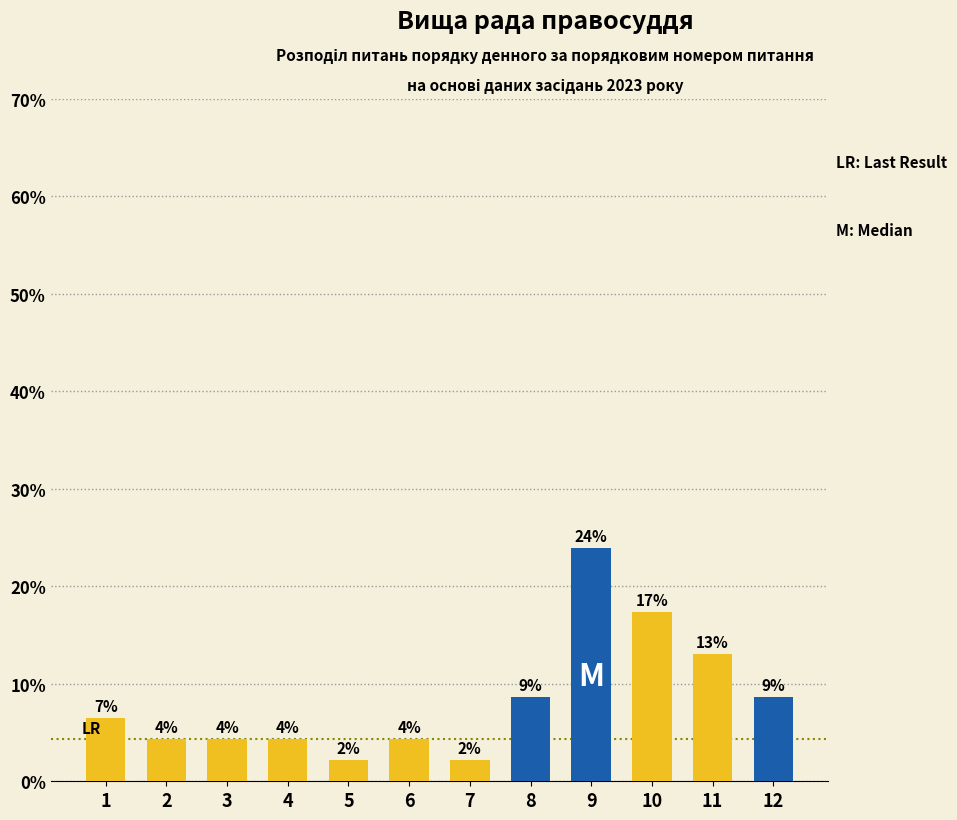

How many bars are there in total?

12